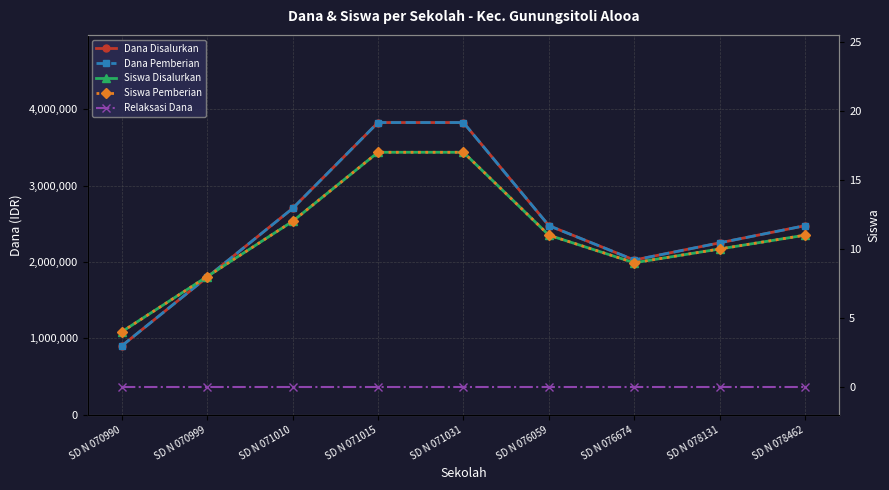

What is the maximum value shown in the chart?

3825000